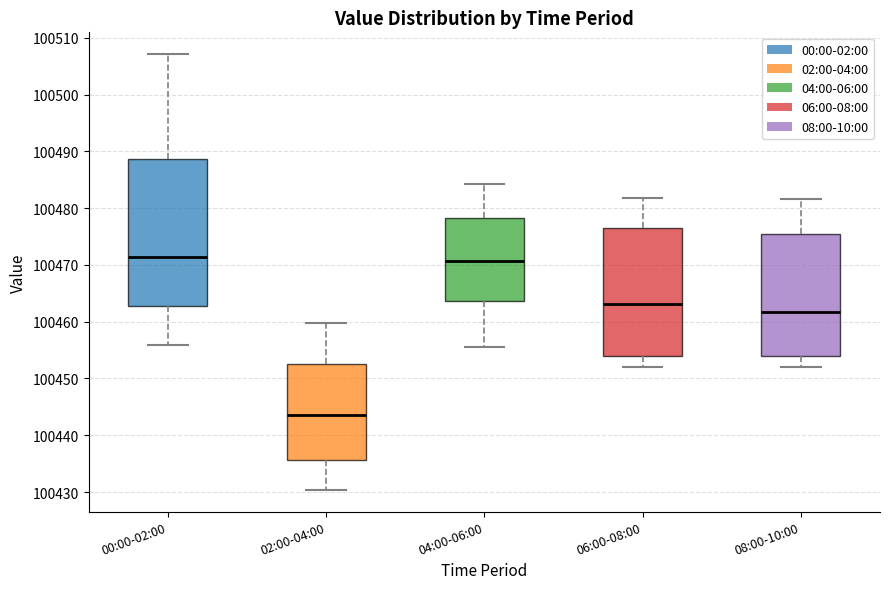

Comparing the boxes themselves (not the whiskers), which one is the tallest?

00:00-02:00